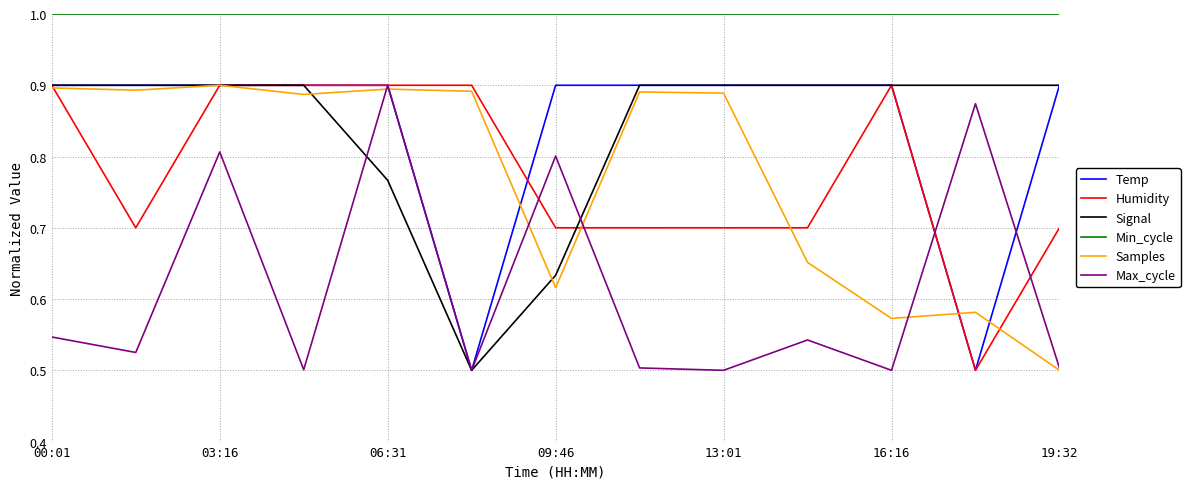

Which series has the largest total across all categories?

Min_cycle